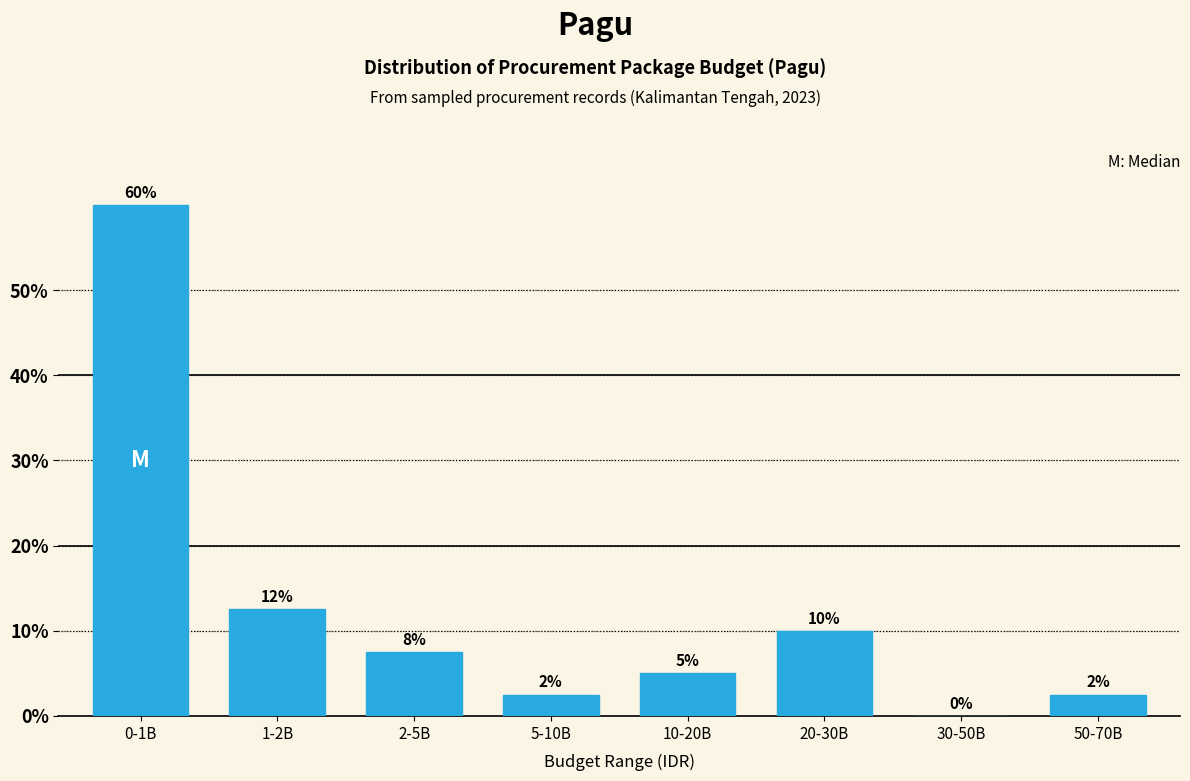

At which label is the value closest to 30?

1-2B